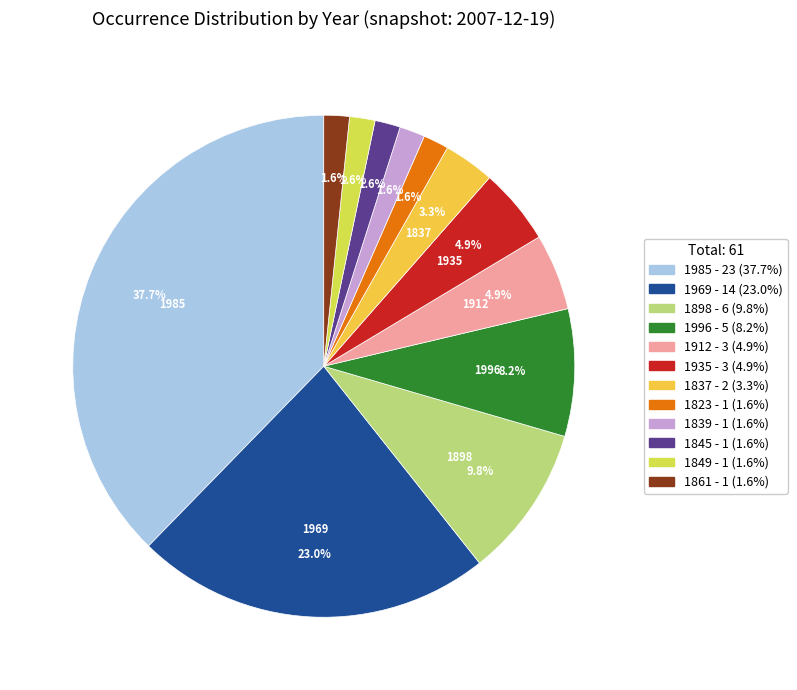

Does any single category account for the majority?

No